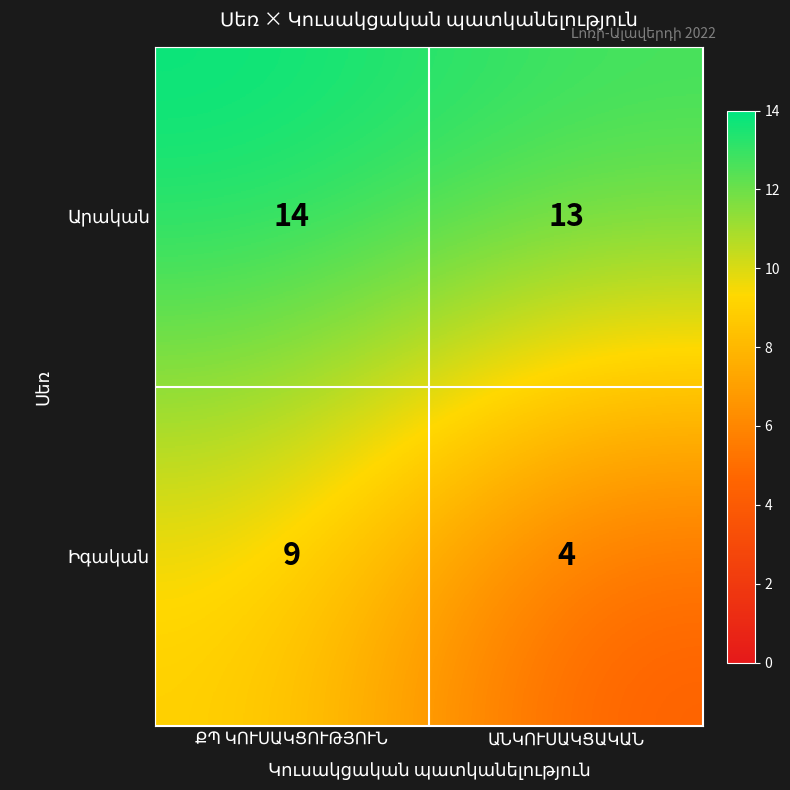

How many distinct data groups are displayed?

2